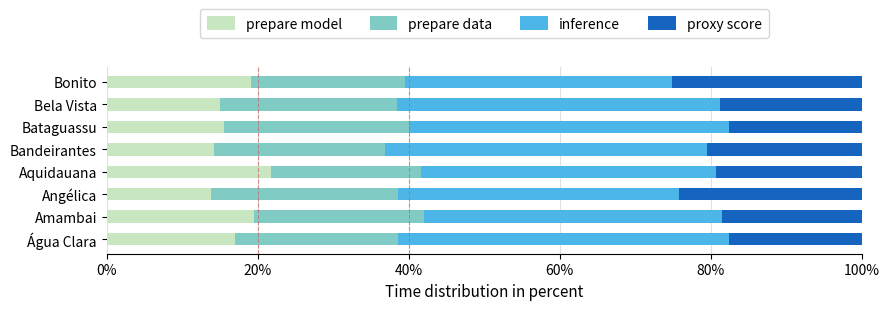

The prepare model series shows 22.4 at Bela Vista. True or false?

False